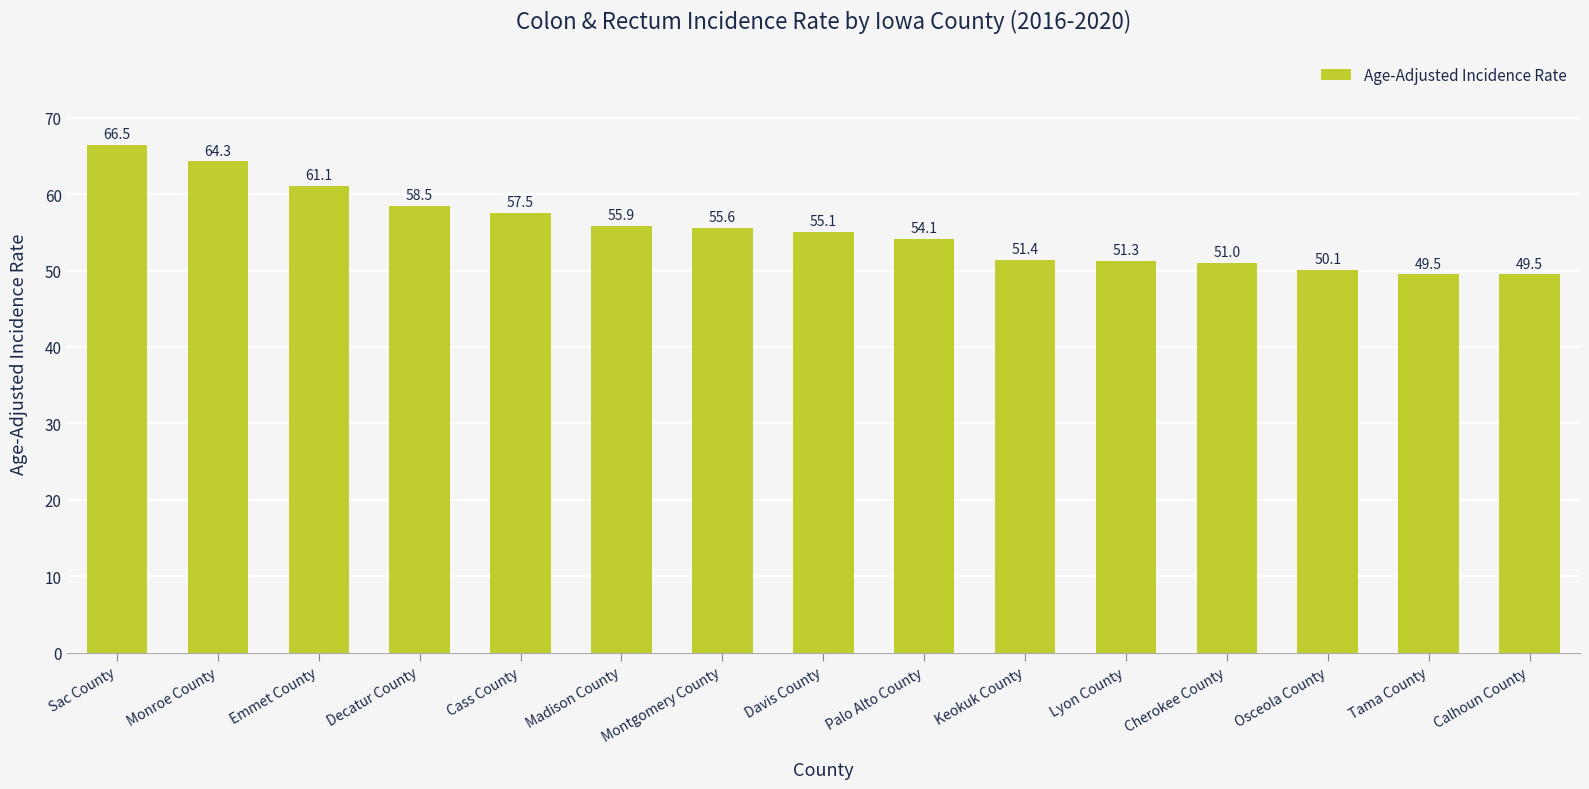

What is the change in value from Osceola County to Tama County?

-0.6